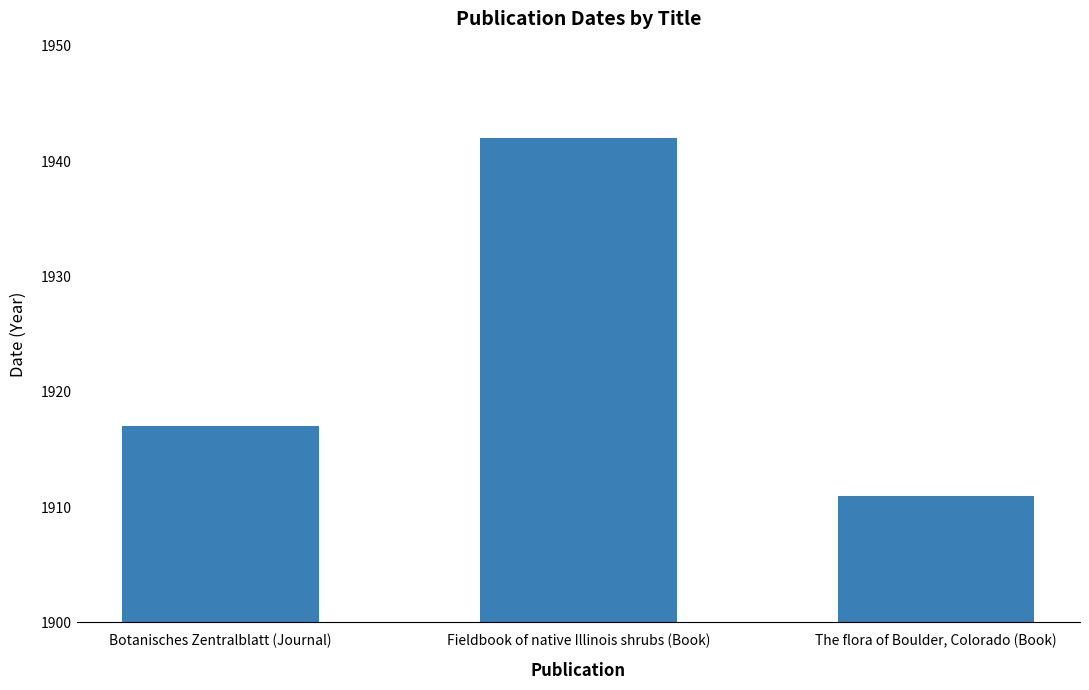

How many data points does each series have?

3